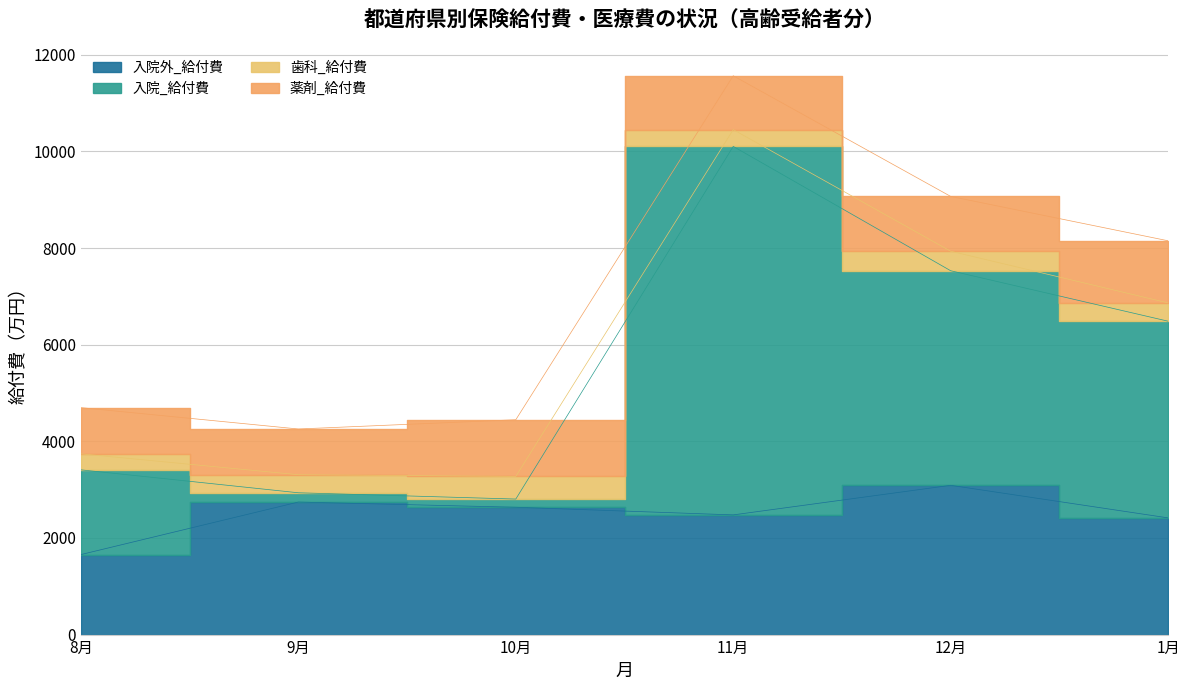

What is the maximum value for 入院_給付費?

10104.5